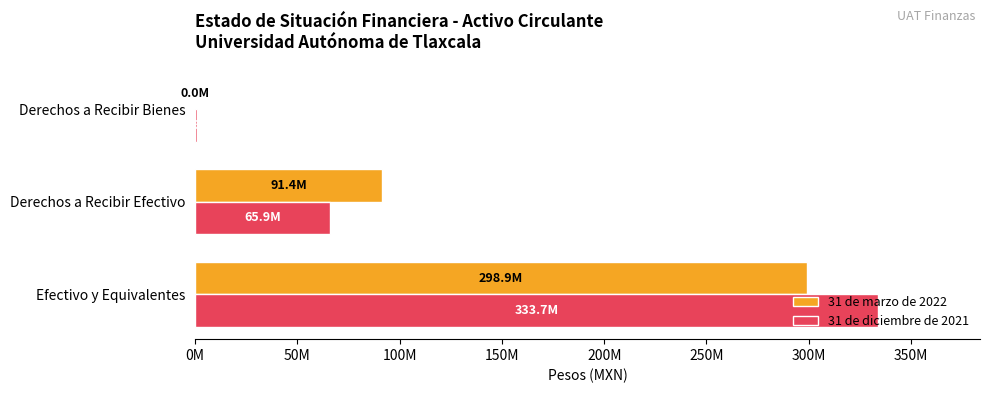

What position from the left is Derechos a Recibir Efectivo?

2